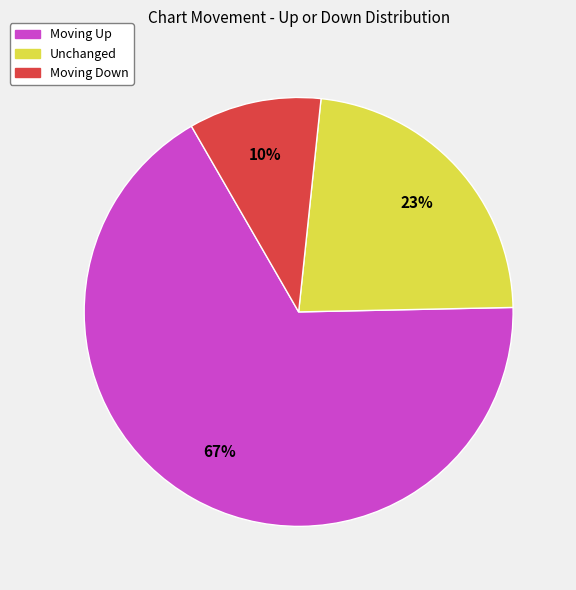

Is there any slice that represents more than half of the pie?

Yes